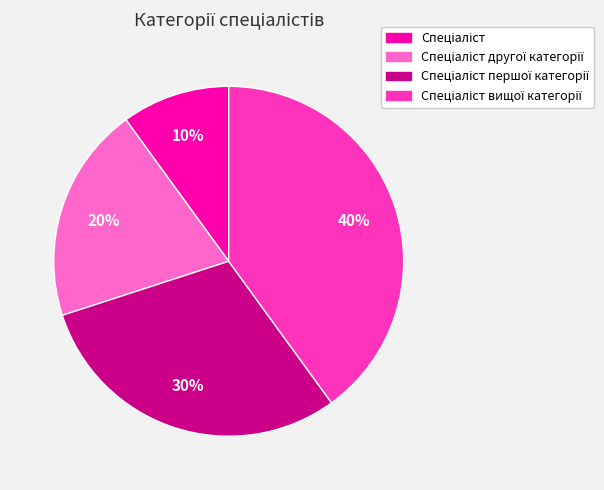

Is there a majority slice in this chart?

No